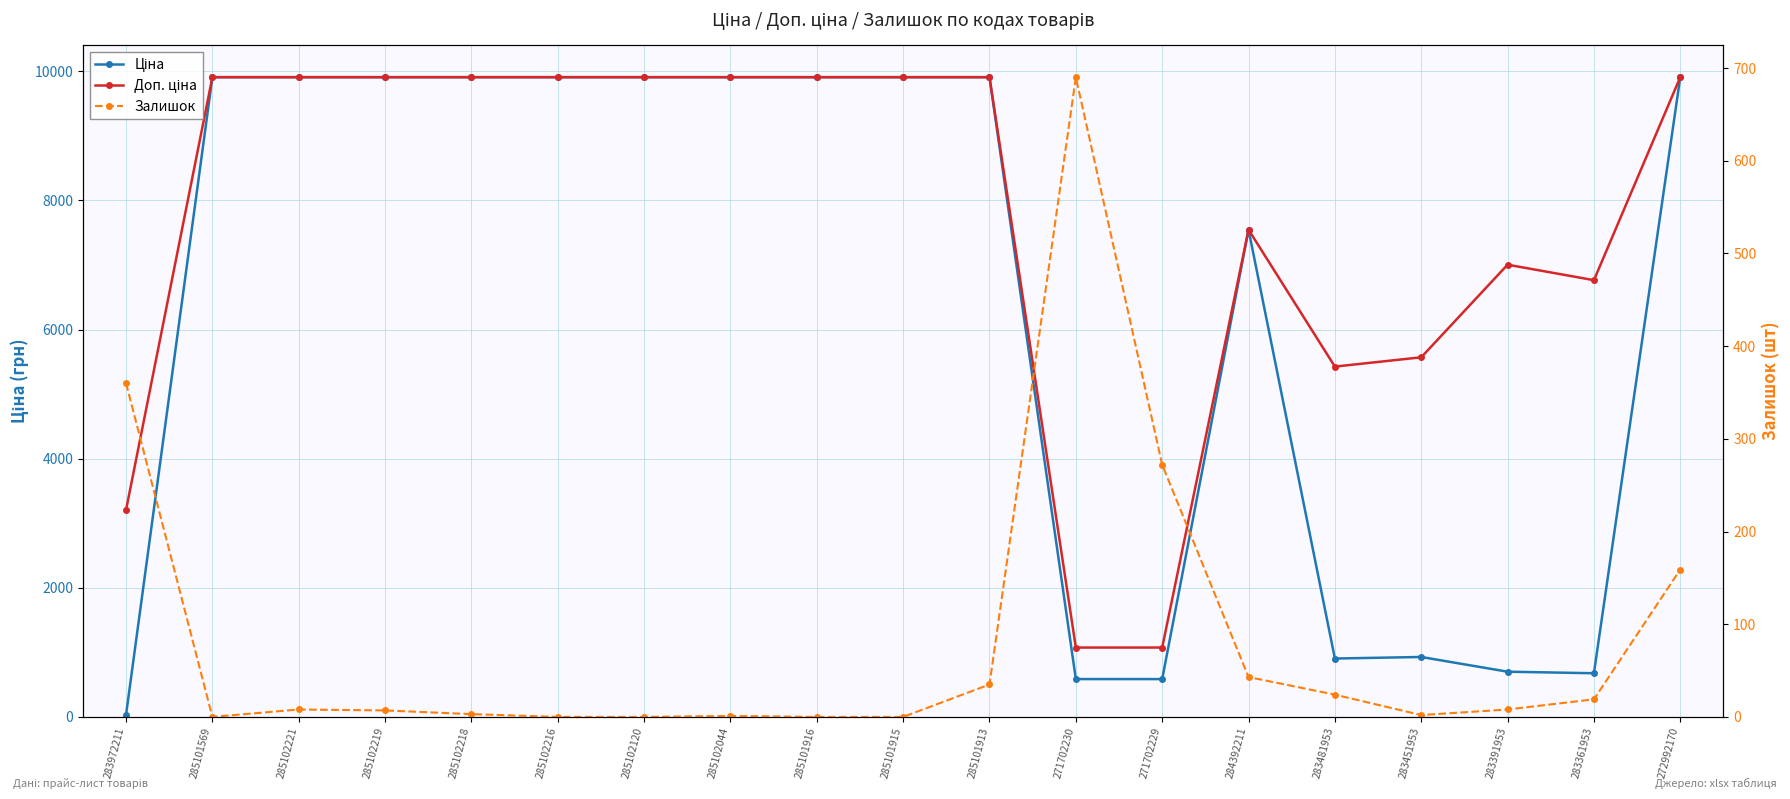

Which category has the lowest value in the Залишок series?

285101569